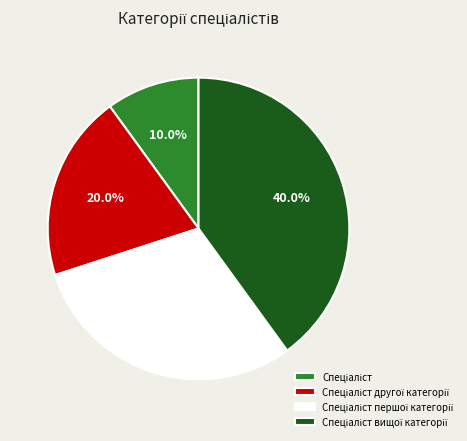

Is there any slice that represents more than half of the pie?

No